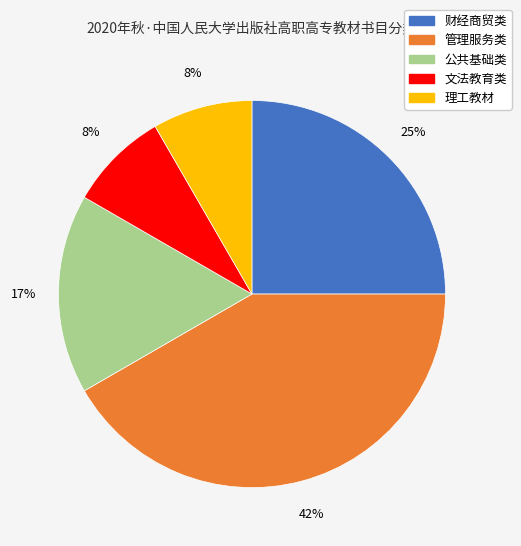

To the nearest percent, what portion does 理工教材 represent?

8%